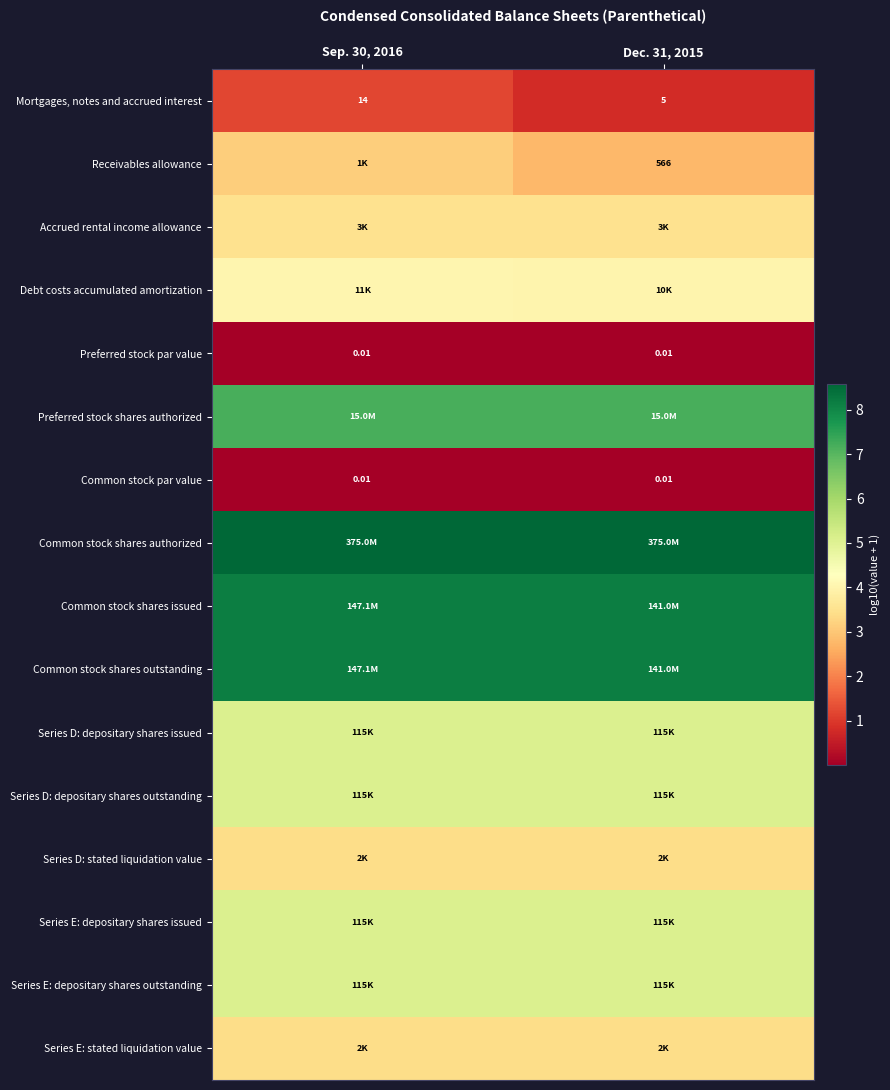

Between Sep. 30, 2016 and Dec. 31, 2015, which is larger?

Sep. 30, 2016